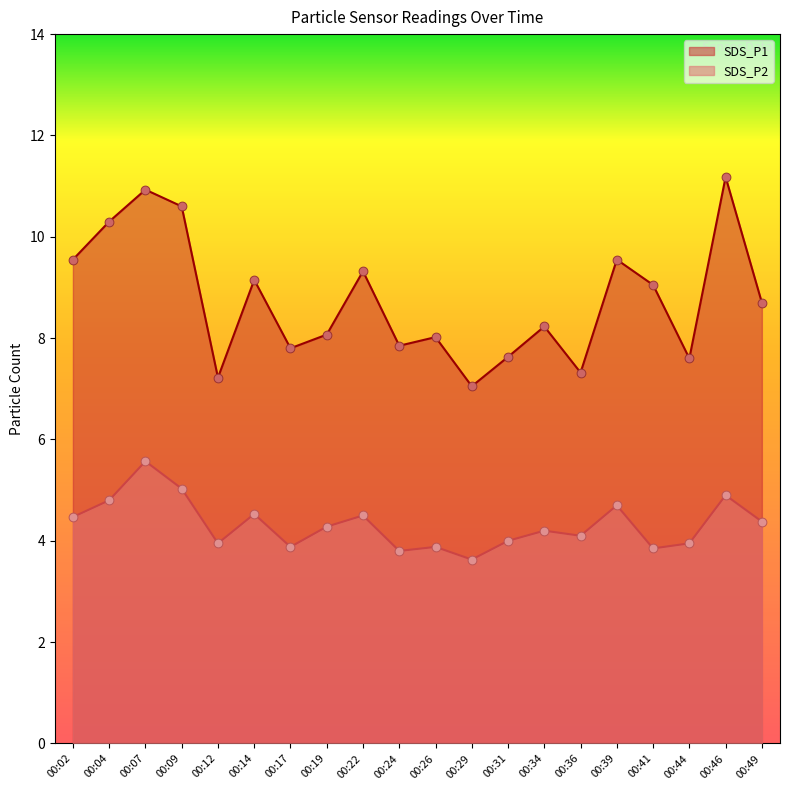

Which series has the largest total across all categories?

SDS_P1